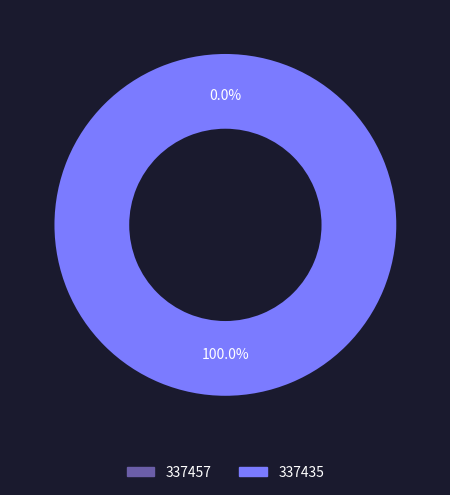

Rank the categories by value from lowest to highest.

337457, 337435